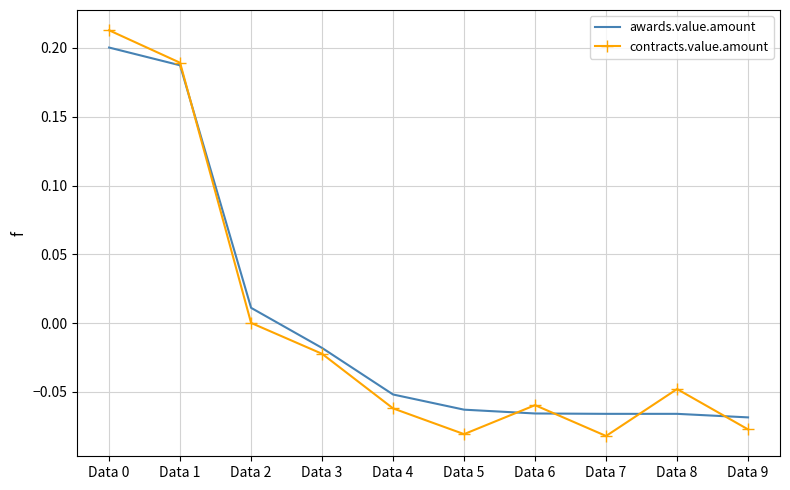

Reading left to right, transcribe all the data shown in this chart.

awards.value.amount: Data 0=0.2	Data 1=0.2	Data 2=0.0	Data 3=-0.0	Data 4=-0.1	Data 5=-0.1	Data 6=-0.1	Data 7=-0.1	Data 8=-0.1	Data 9=-0.1
contracts.value.amount: Data 0=0.2	Data 1=0.2	Data 2=0.0	Data 3=-0.0	Data 4=-0.1	Data 5=-0.1	Data 6=-0.1	Data 7=-0.1	Data 8=-0.0	Data 9=-0.1